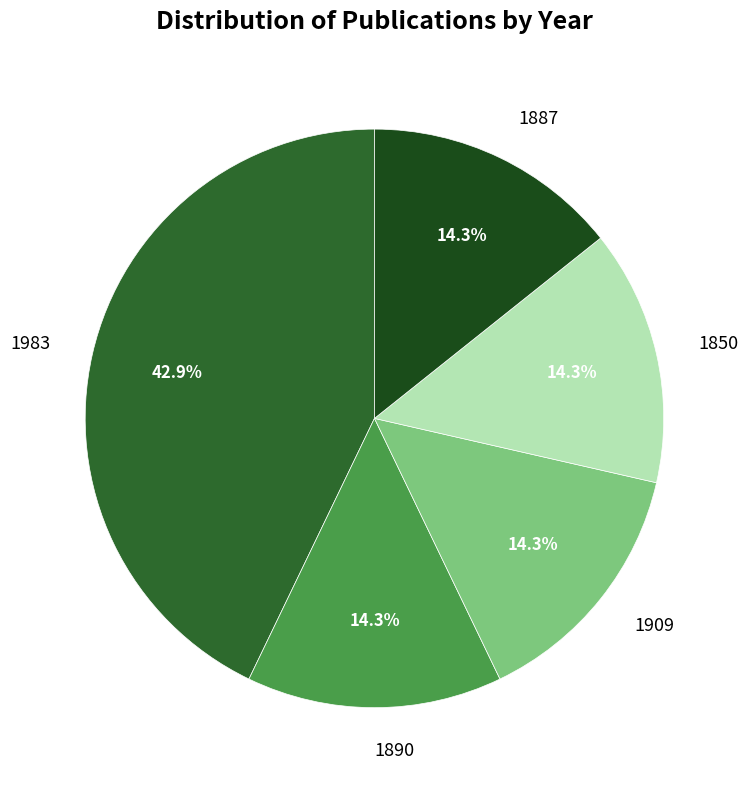

How many segments does this pie chart have?

5